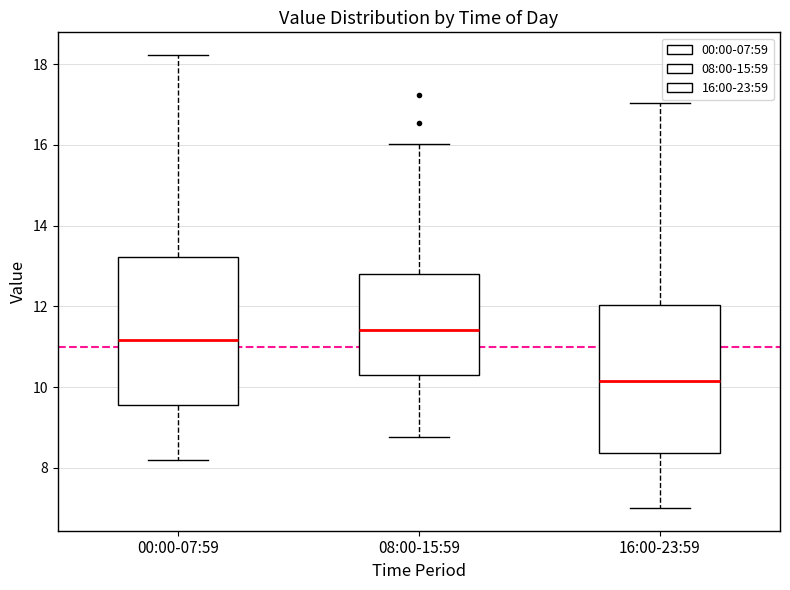

Where does the median line of the box for 00:00-07:59 sit on the y-axis? The values are not printed on the chart, so give them approximately, as read against the axis.

11.2